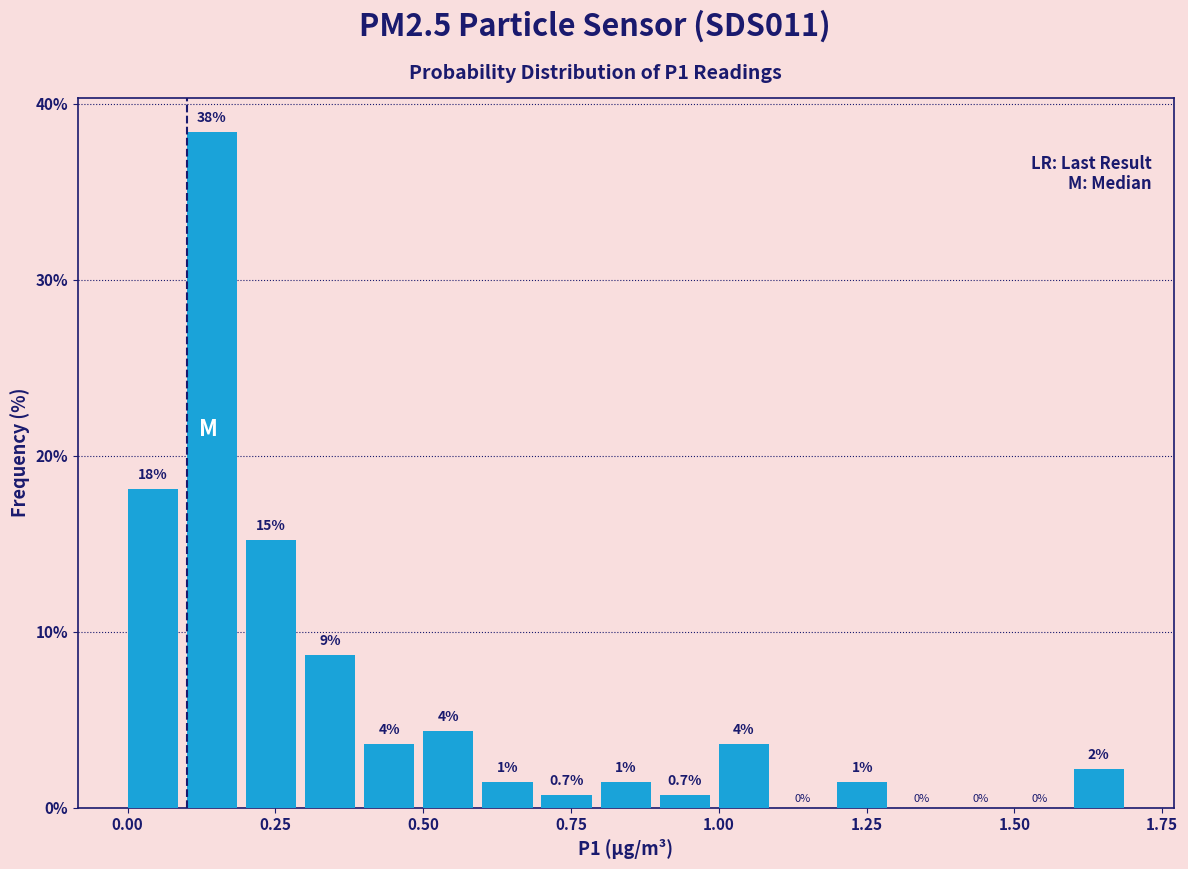

Around what value on the x-axis is the tallest bar? Give the approximate position of its centre, as read against the axis.

0.15